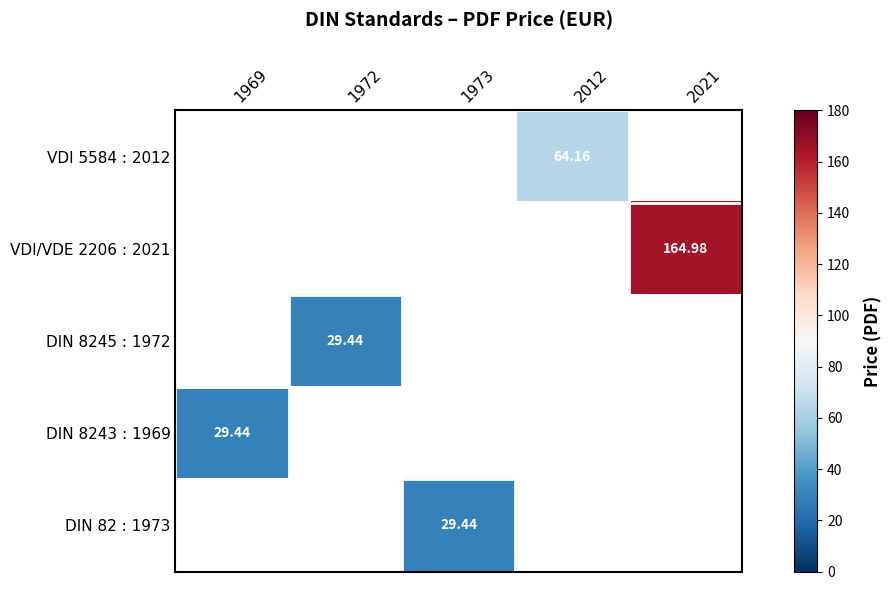

Is the value of DIN 8245 : 1972 at 1972 greater than the value of DIN 8243 : 1969 at 2012?

No